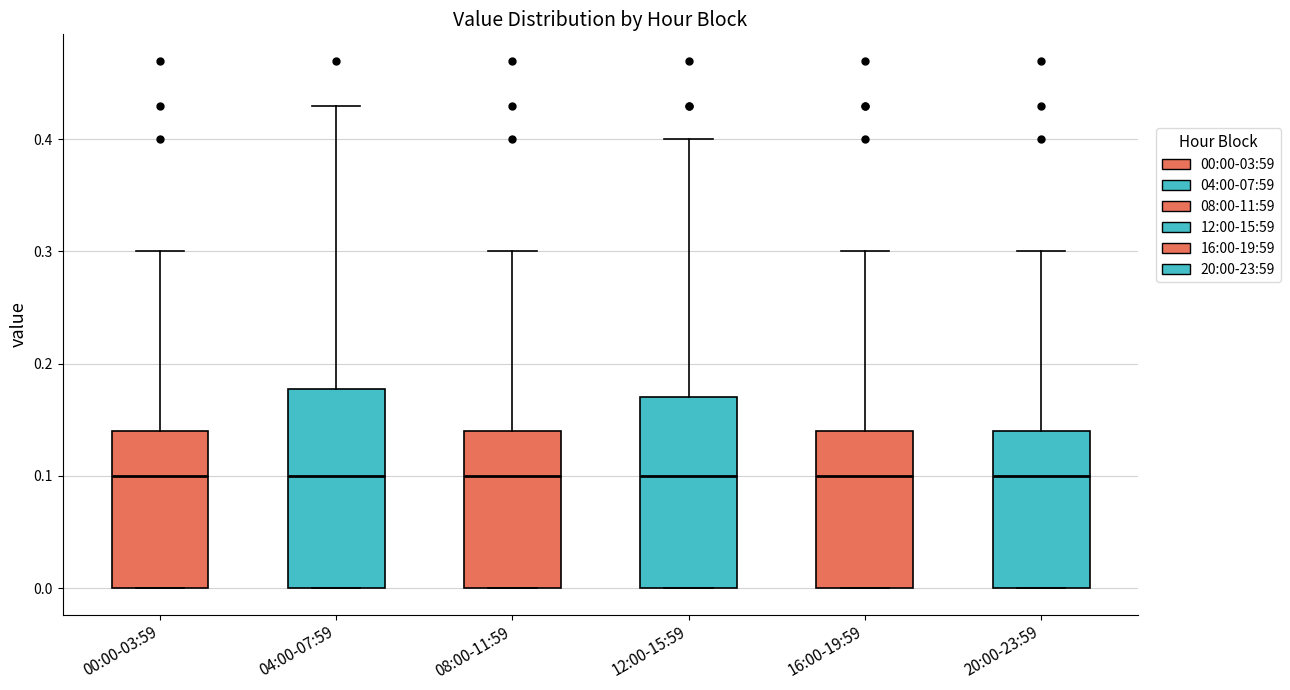

Reading left to right, transcribe this box plot: for each box, give where its median line is, the range the box spans, and where its two whiskers end, as read against the y-axis. The values are not printed on the chart, so give them approximately, as read against the axis.

00:00-03:59: median 0.10, box 0.00 to 0.14, whiskers 0.00 to 0.30
04:00-07:59: median 0.10, box 0.00 to 0.18, whiskers 0.00 to 0.43
08:00-11:59: median 0.10, box 0.00 to 0.14, whiskers 0.00 to 0.30
12:00-15:59: median 0.10, box 0.00 to 0.17, whiskers 0.00 to 0.40
16:00-19:59: median 0.10, box 0.00 to 0.14, whiskers 0.00 to 0.30
20:00-23:59: median 0.10, box 0.00 to 0.14, whiskers 0.00 to 0.30